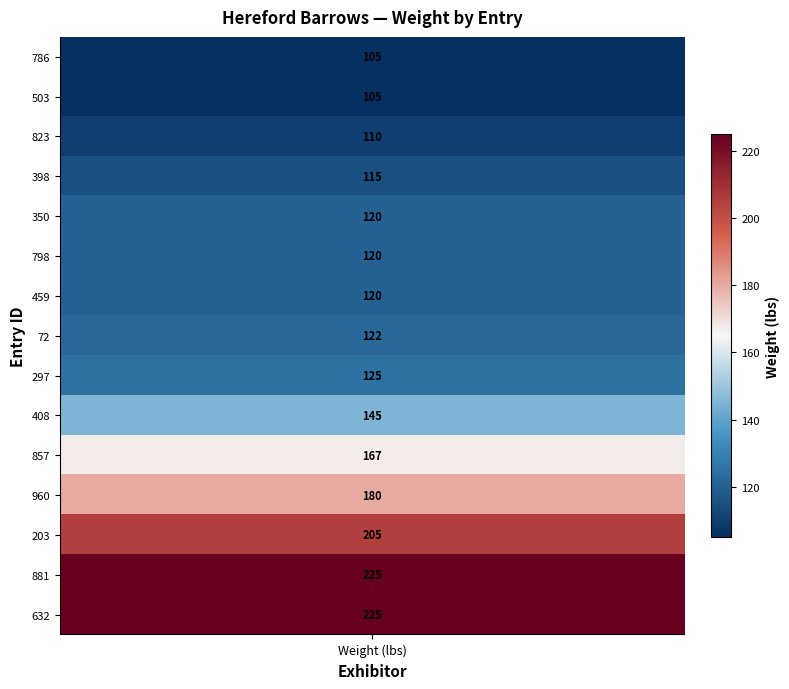

Is it true that the value at 1 is 53?

False